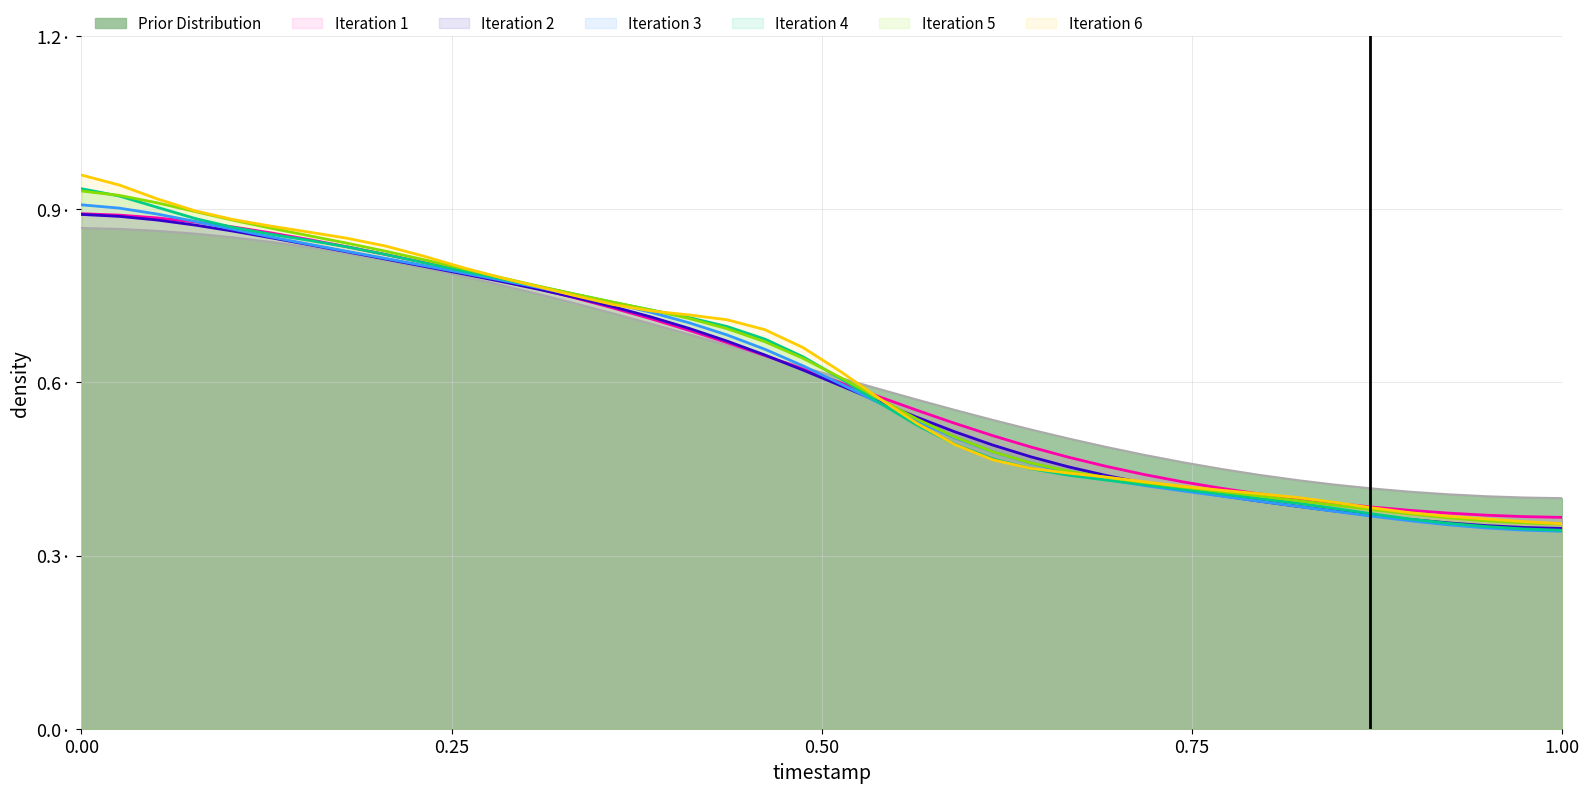

Does the chart display data point markers on the line(s)?

No